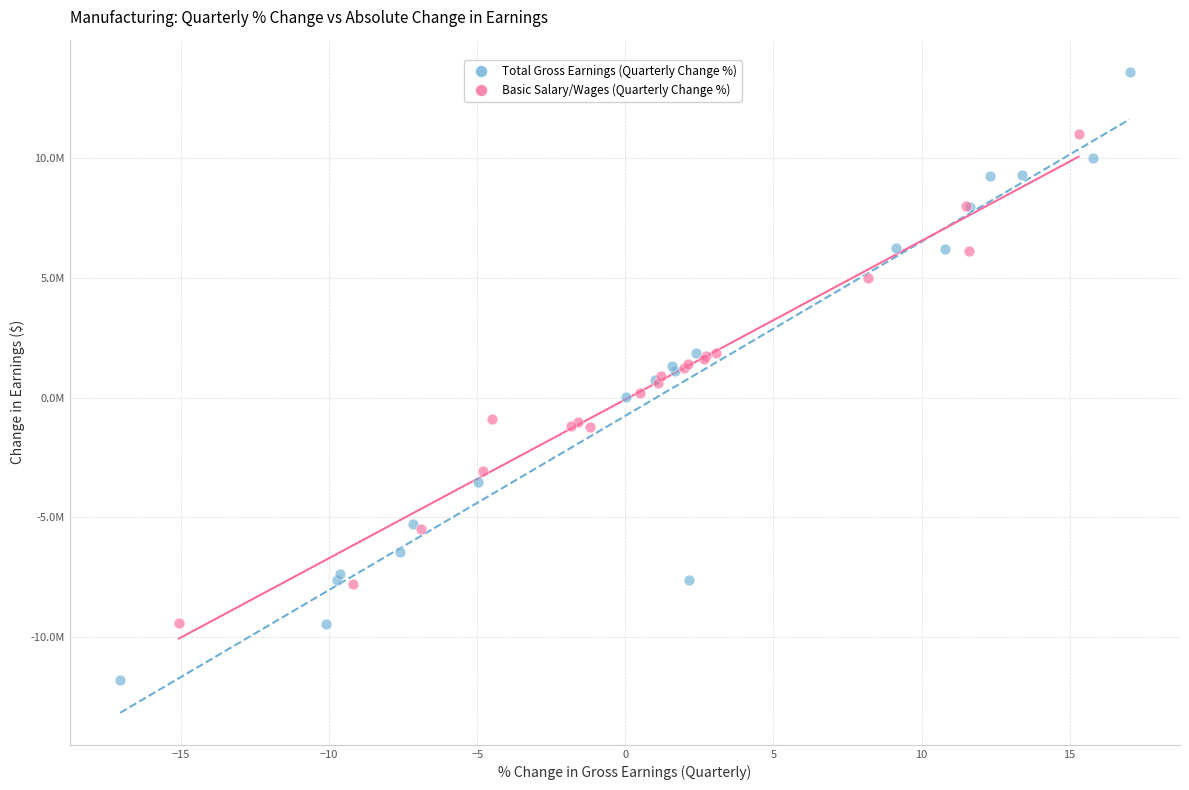

Which series reaches the maximum Y coordinate?

Total Gross Earnings (Quarterly Change %)